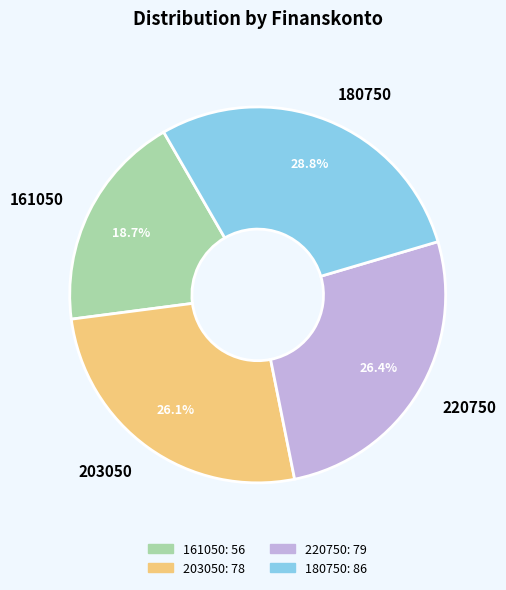

Do 203050 and 220750 together represent more than half of the pie?

Yes